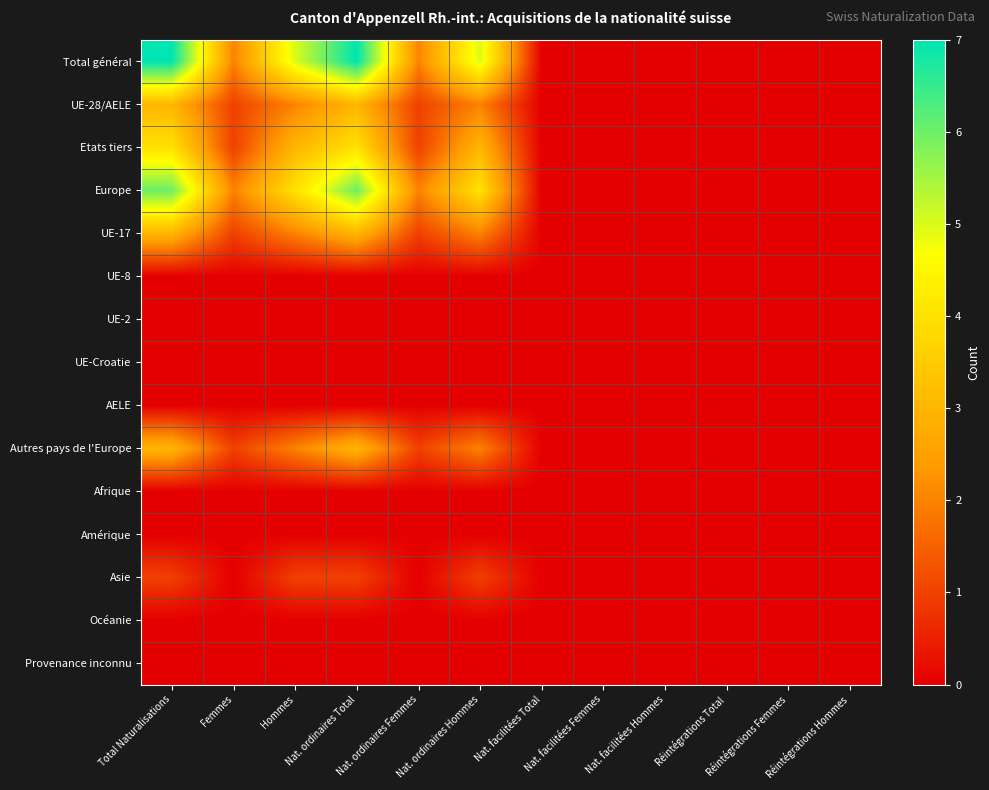

Rank the series at Réintégrations Femmes from highest to lowest value.

Total général, UE-28/AELE, Etats tiers, Europe, UE-17, UE-8, UE-2, UE-Croatie, AELE, Autres pays de l'Europe, Afrique, Amérique, Asie, Océanie, Provenance inconnu